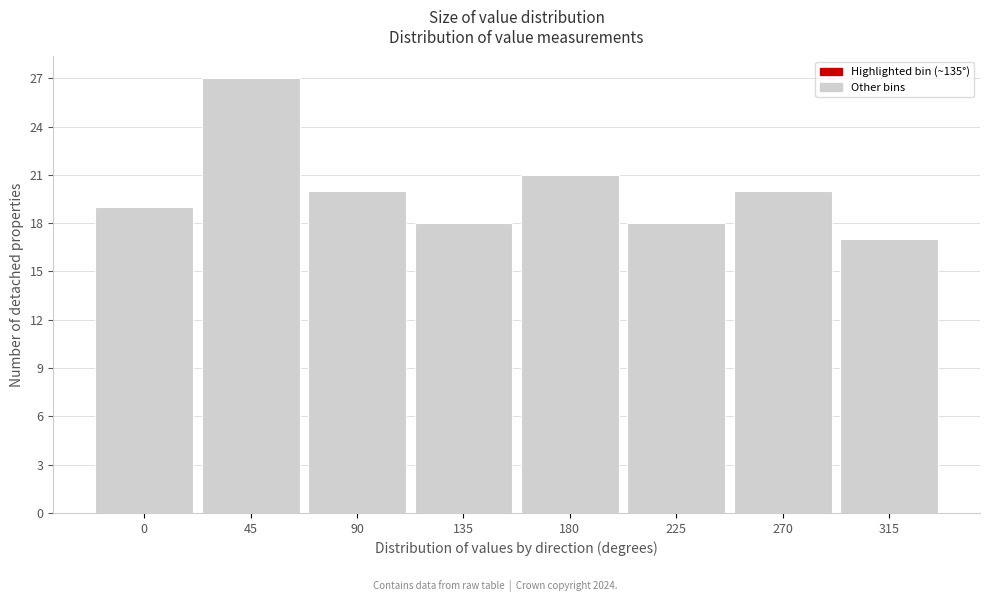

Reading left to right, what are all the values shown in this chart?

0=19	45=27	90=20	135=18	180=21	225=18	270=20	315=17